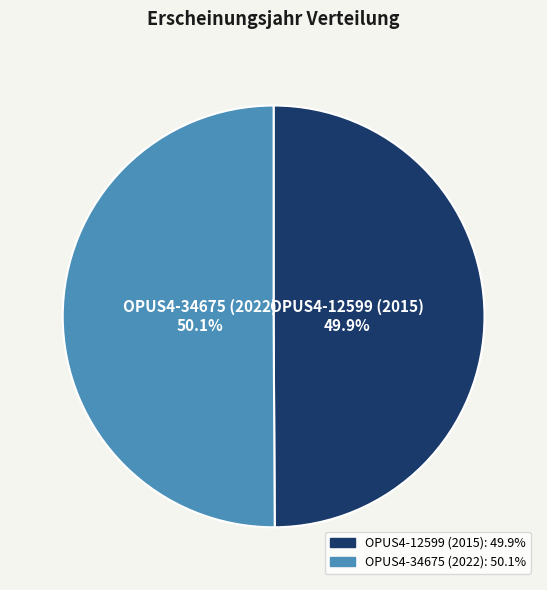

The OPUS4-12599 (2015) slice represents 50% of the pie. True or false?

True